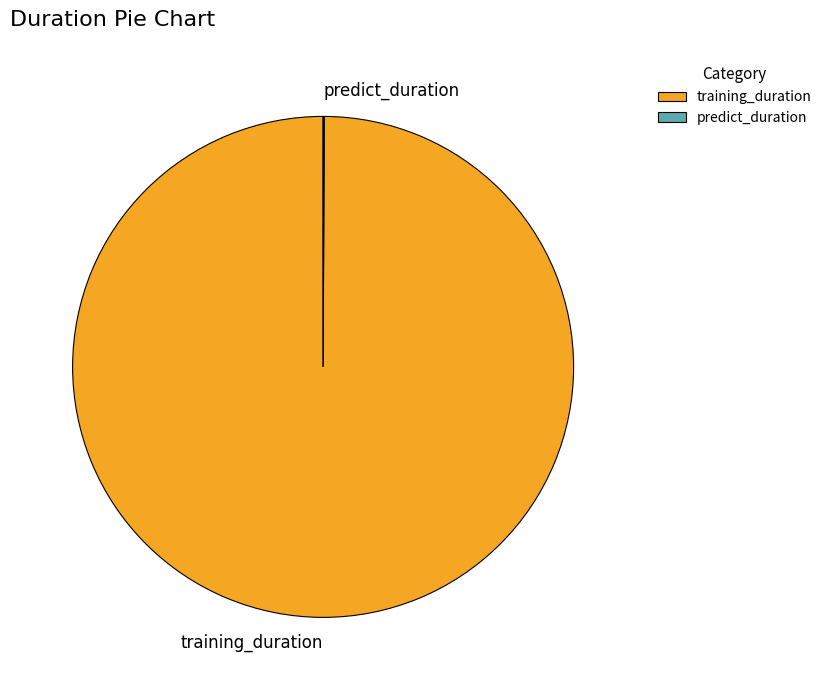

Which category has the biggest portion of the pie?

training_duration